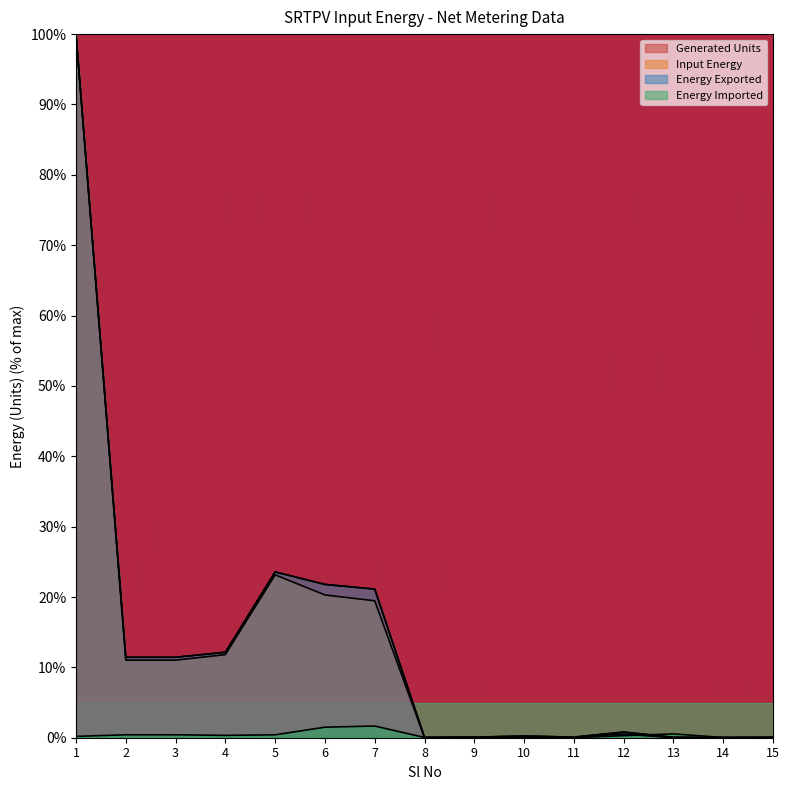

At which category does Generated Units reach its first local valley?

8